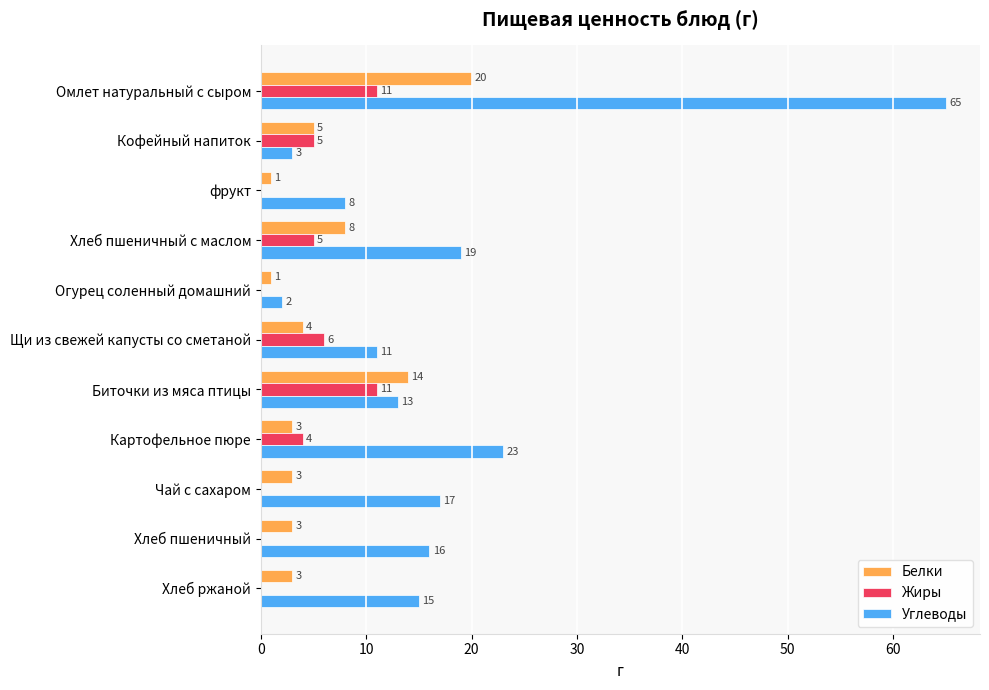

Which series has the largest total across all categories?

Углеводы